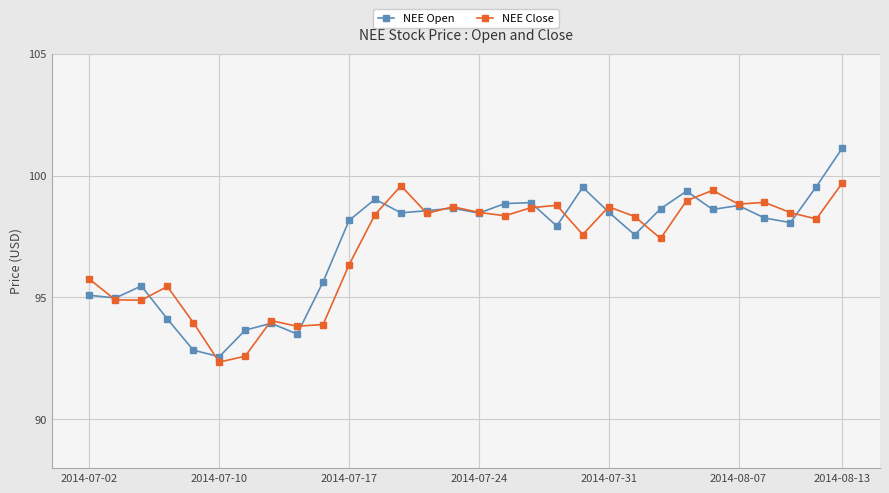

True or false: NEE Open and NEE Close intersect in this chart.

True